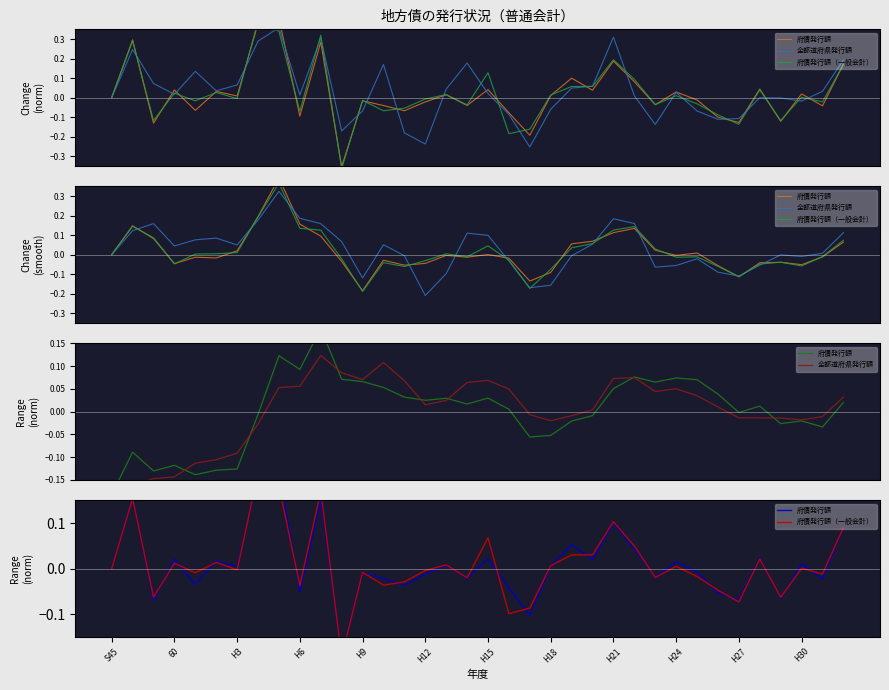

How many data points does each series have?

36